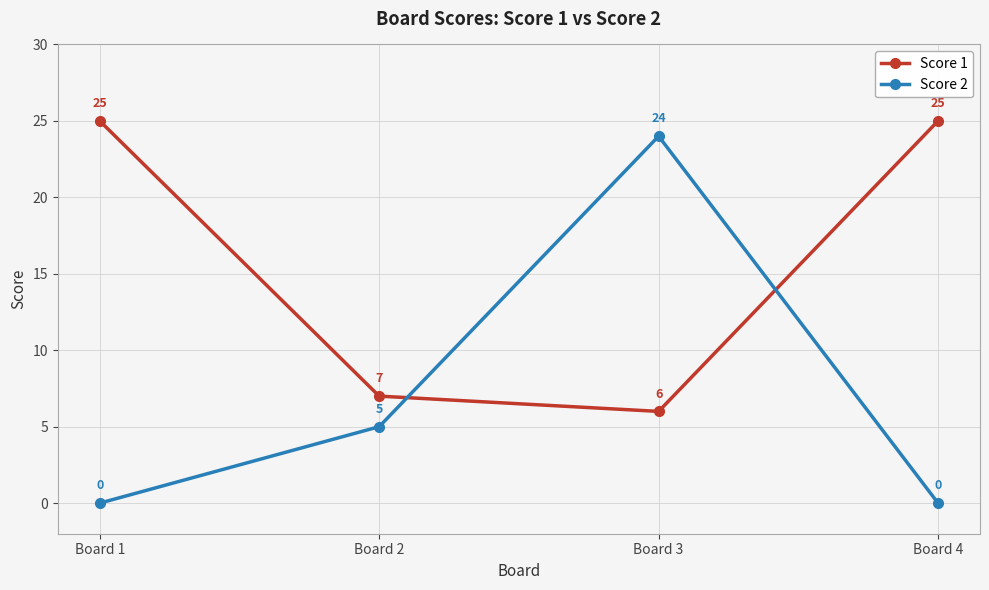

Does the chart have visible grid lines?

Yes